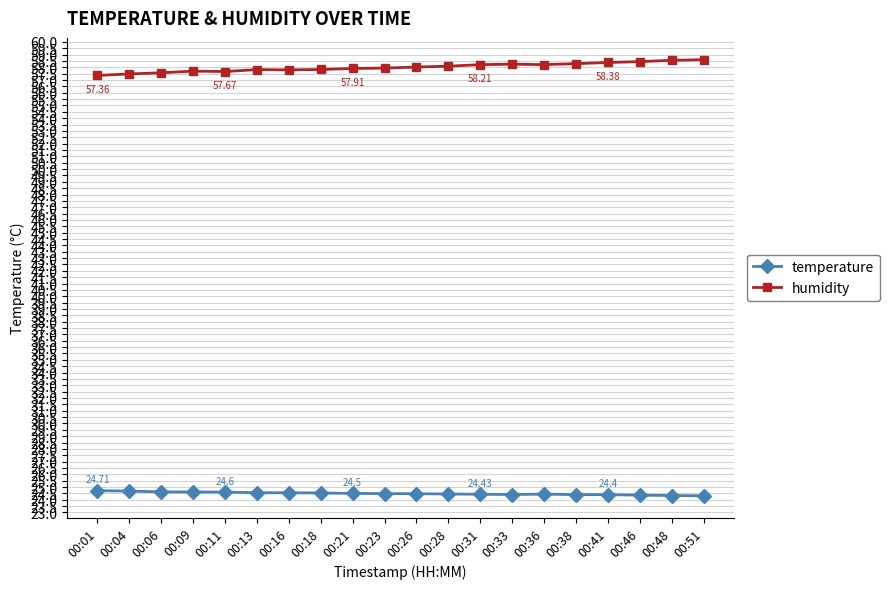

What is the spread (max minus min) of values at 00:31?

33.8